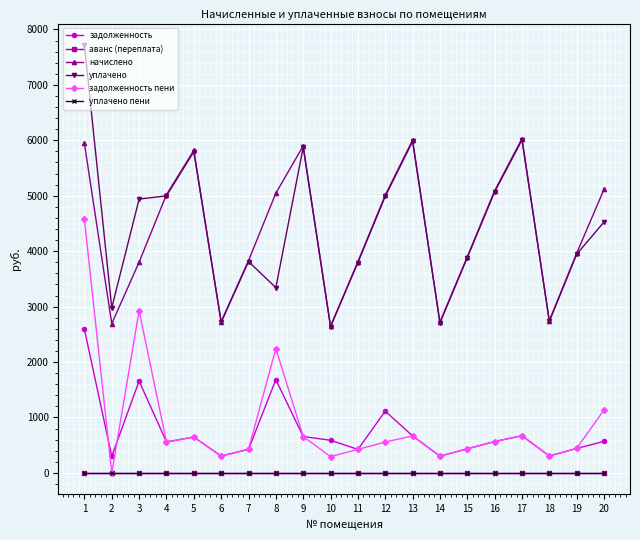

Does the chart have visible grid lines?

Yes